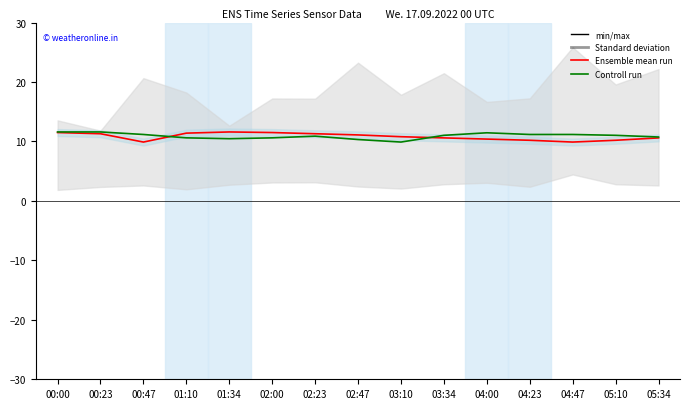

List the labels in order of Ensemble mean run value, largest first.

01:34, 00:00, 02:00, 01:10, 00:23, 02:23, 02:47, 03:10, 03:34, 05:34, 04:00, 04:23, 05:10, 00:47, 04:47